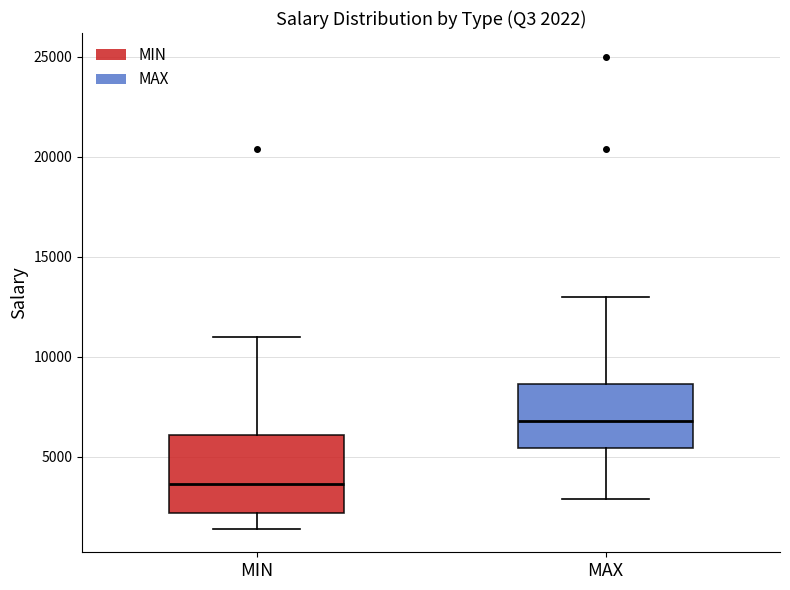

Which box is the tallest, from its lower edge to its upper edge?

MIN